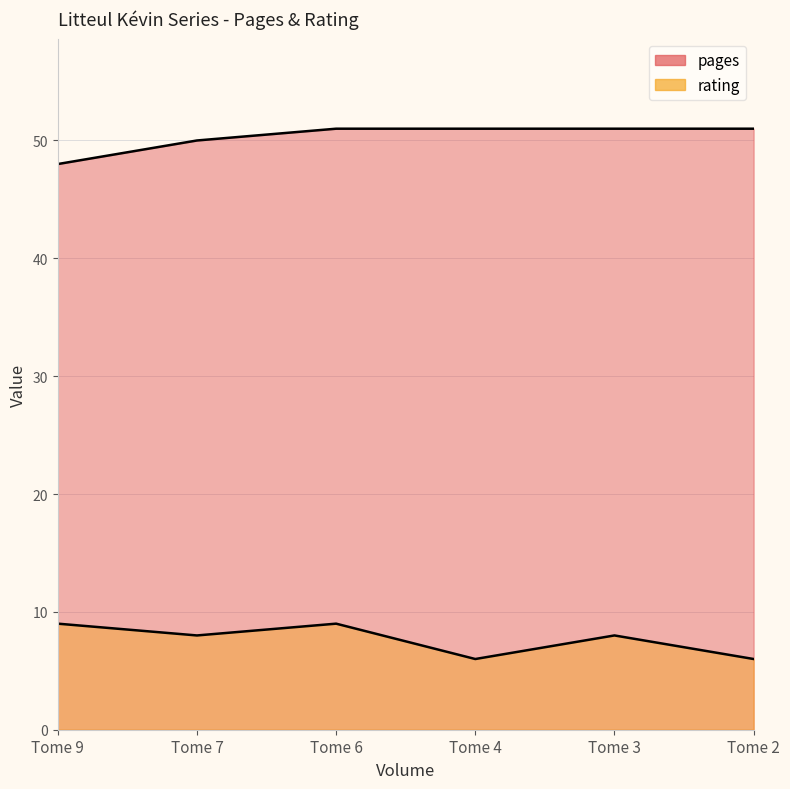

What is the maximum value for rating?

9